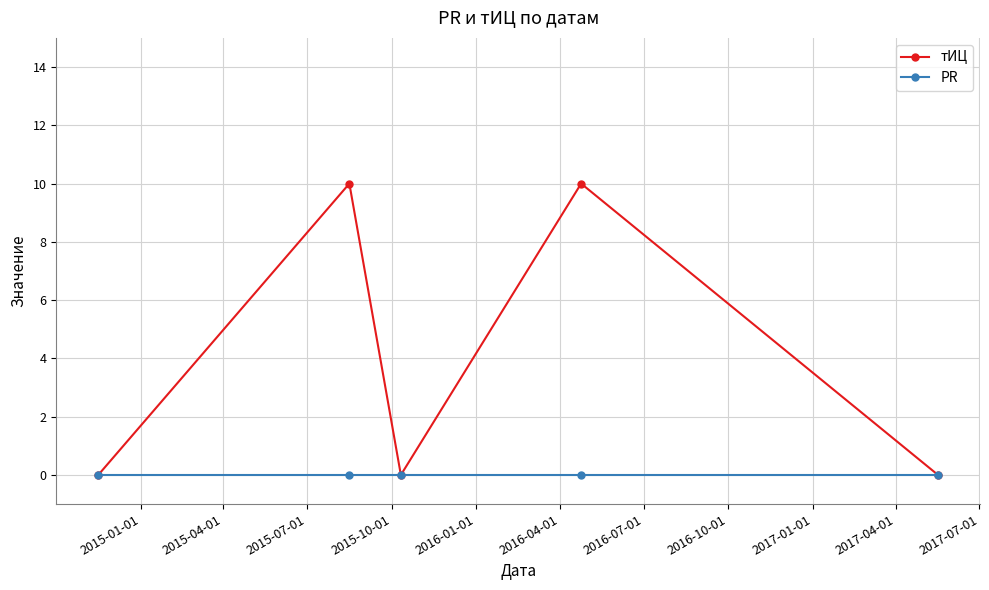

Does the chart display data point markers on the line(s)?

Yes